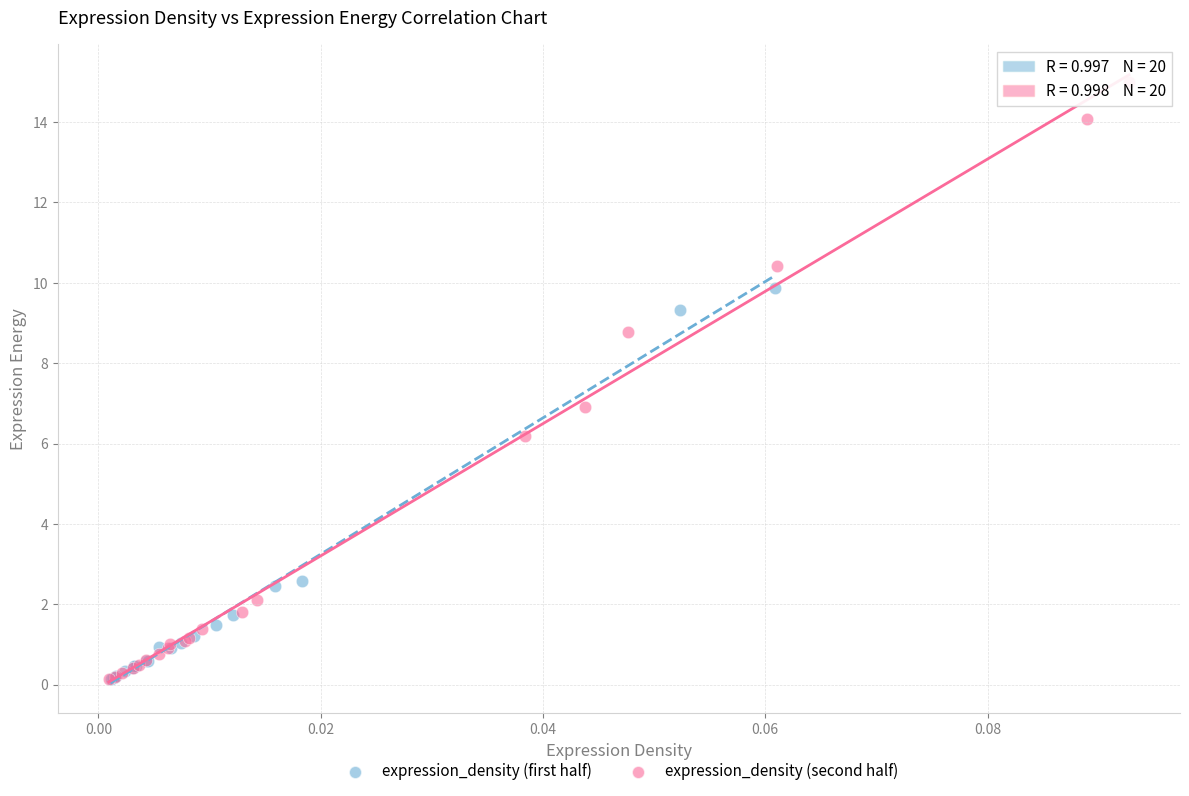

Which series has the largest Y range (max minus min)?

expression_density (second half)